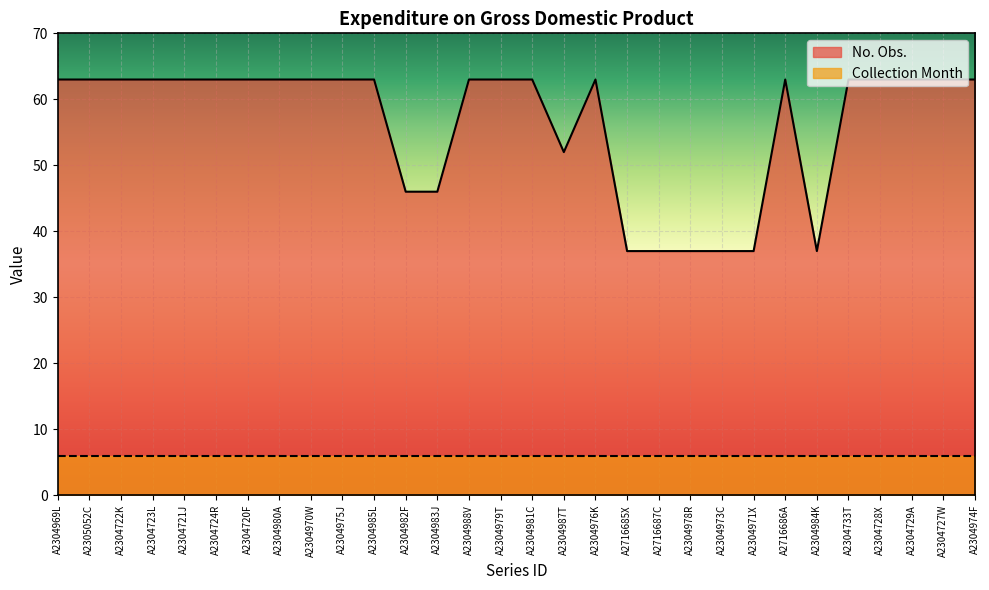

Which label corresponds to the largest value in the chart?

A2304969L